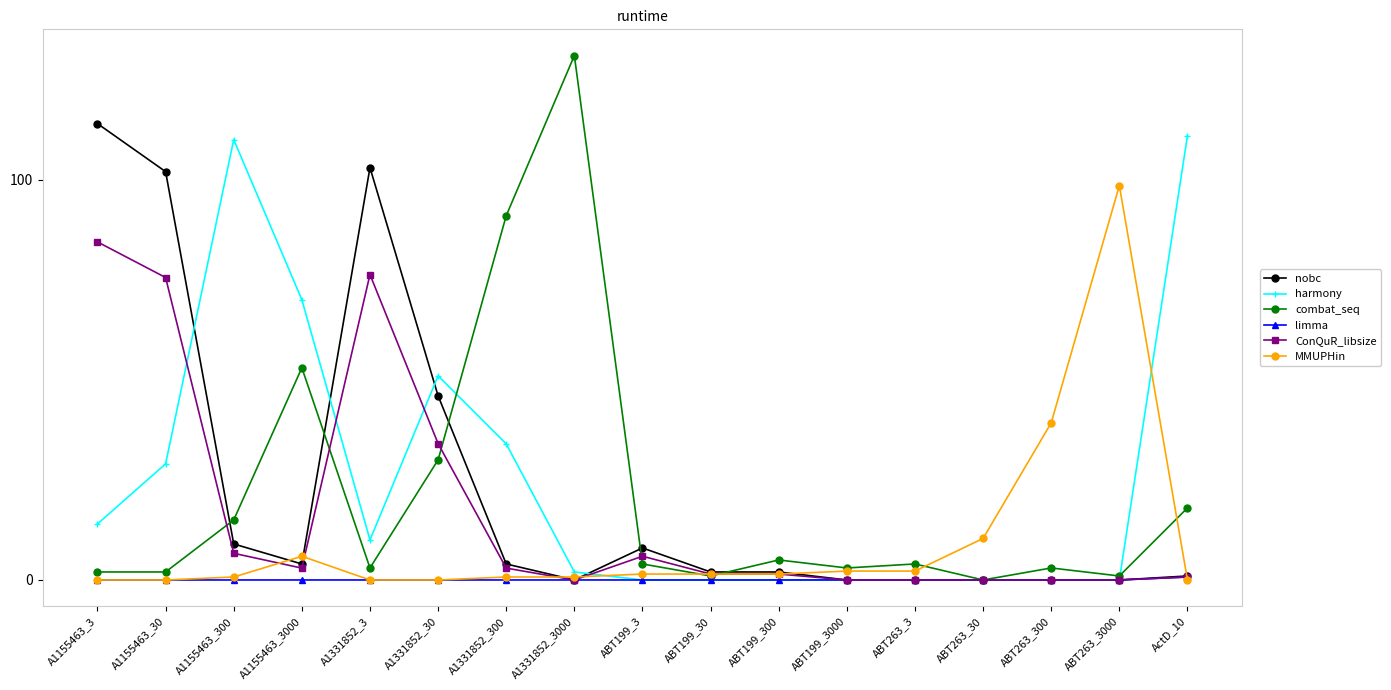

List the series in order of their peak value, lowest first.

limma, ConQuR_libsize, MMUPHin, harmony, nobc, combat_seq